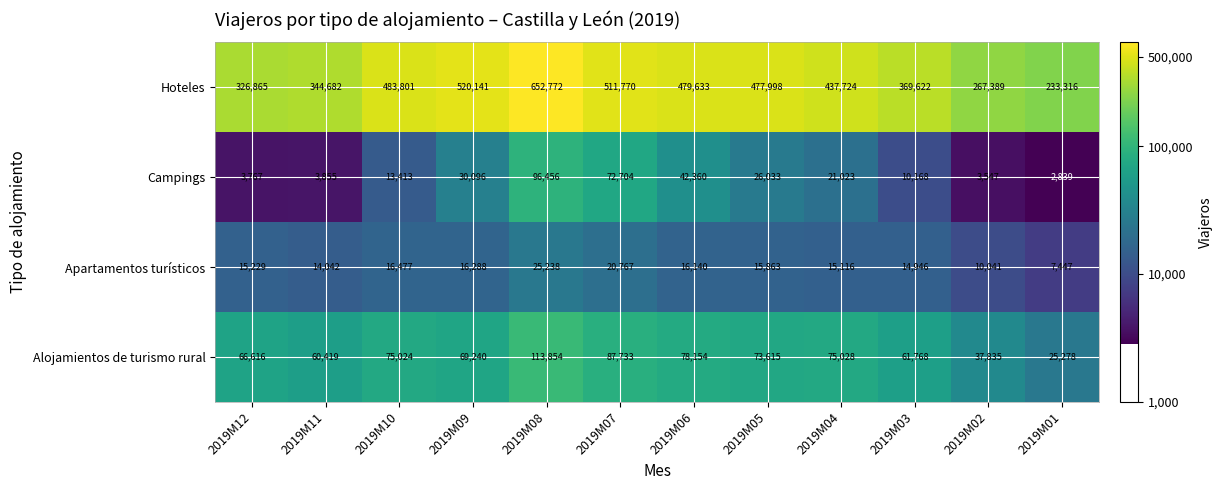

How many categories are shown in the chart?

12